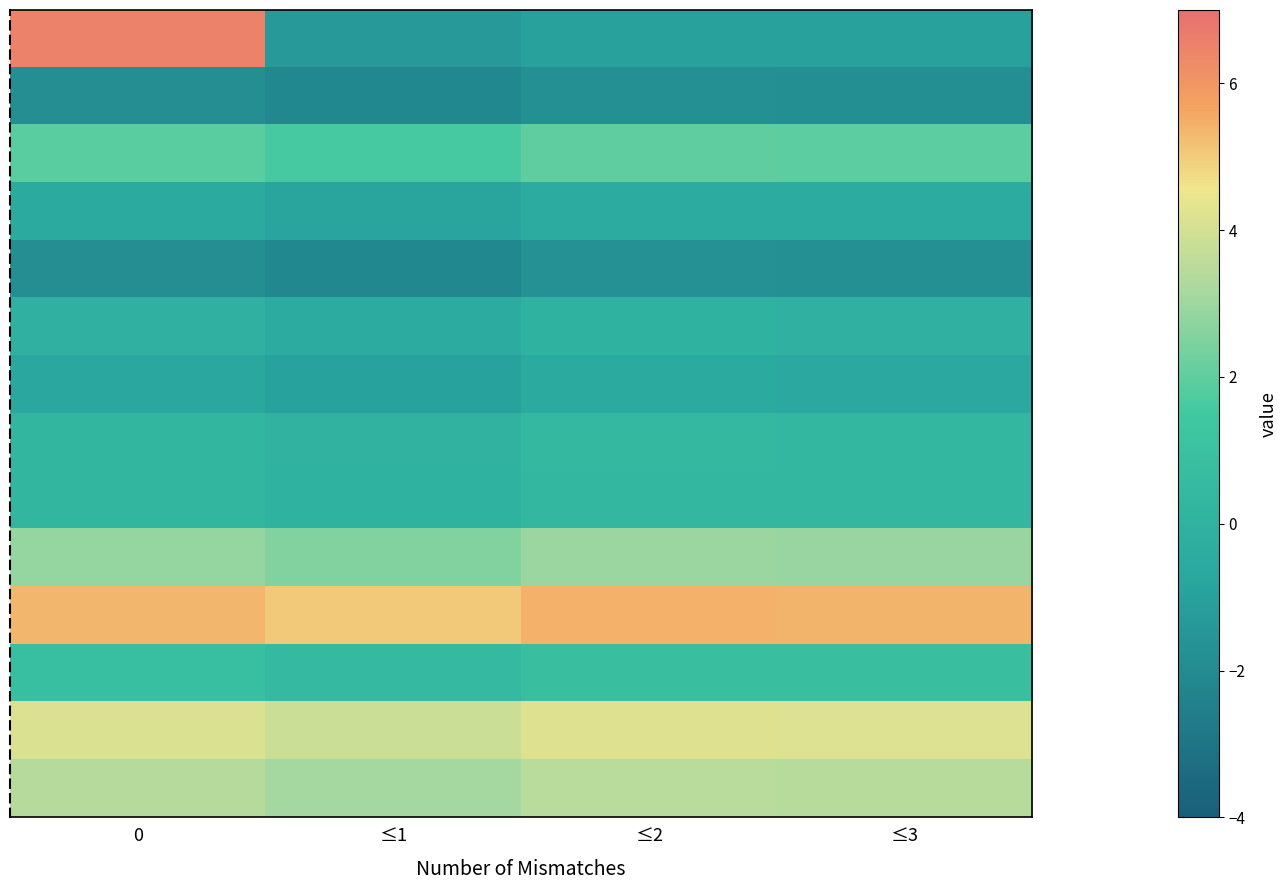

Count the number of categories in the chart.

4